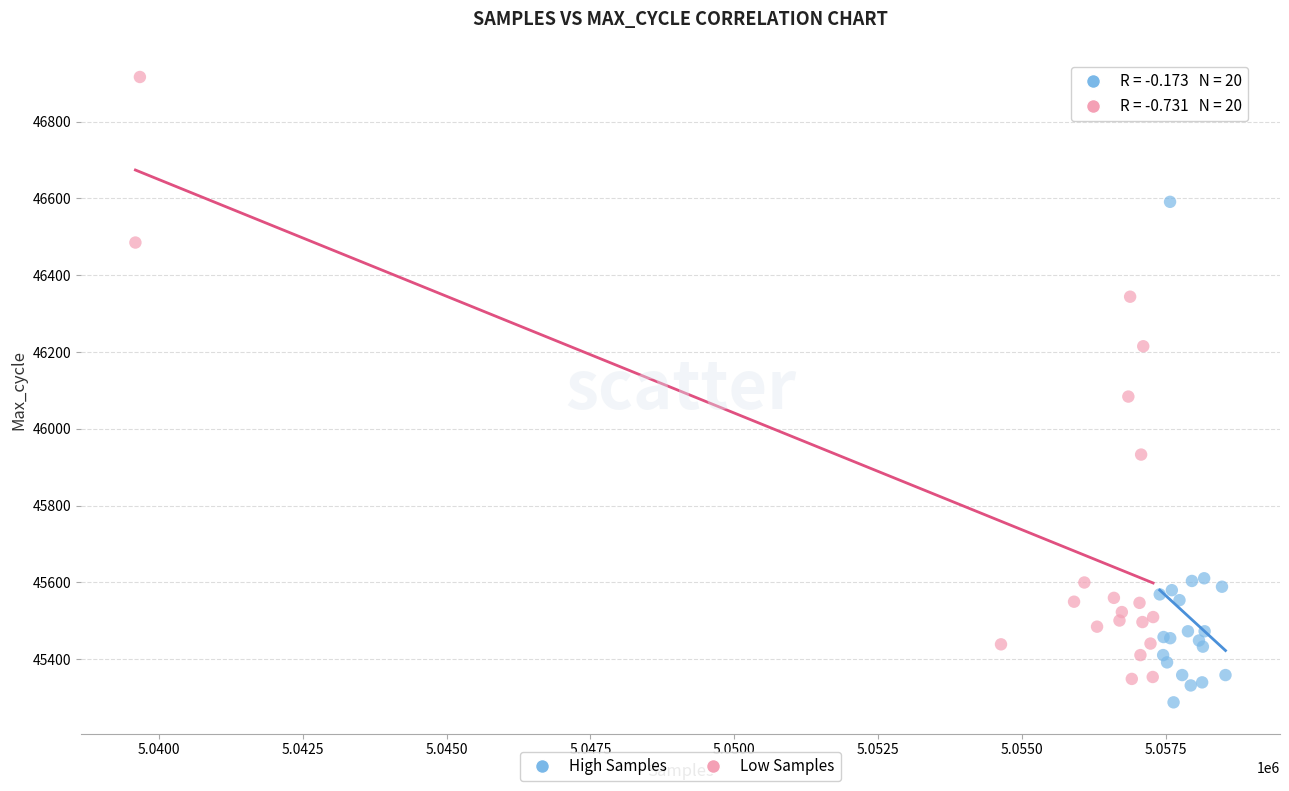

Which series contains the lowest Y value?

High Samples